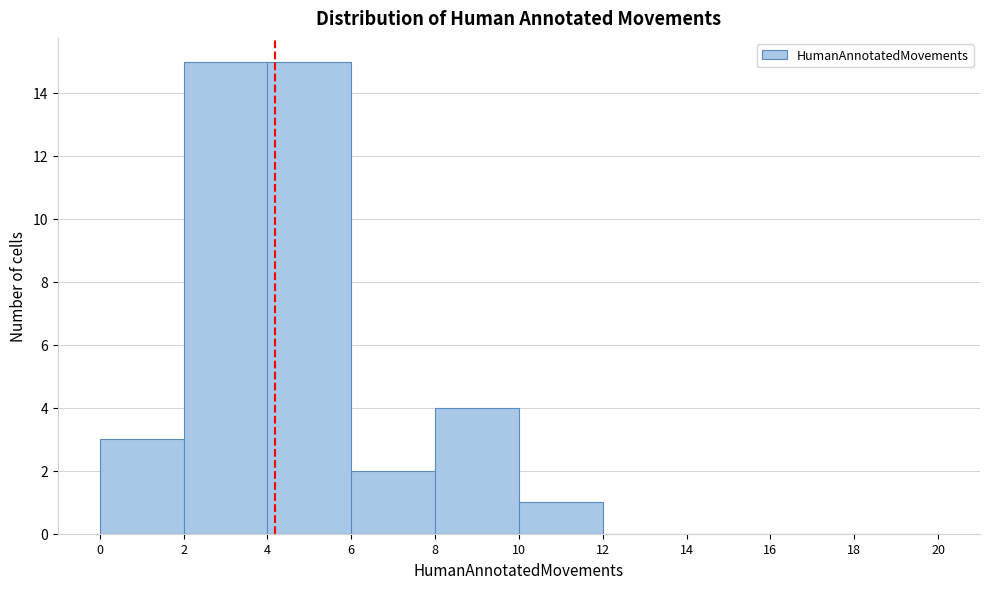

How tall is the bar that spans 10 to 12 on the x-axis? The values are not printed on the chart, so give them approximately, as read against the axis.

1